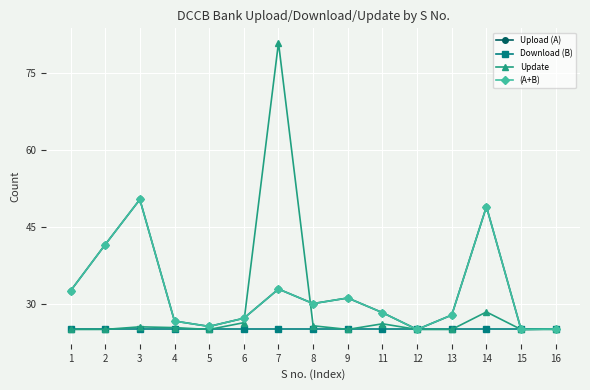

At which label does Upload (A) first exceed 28?

1